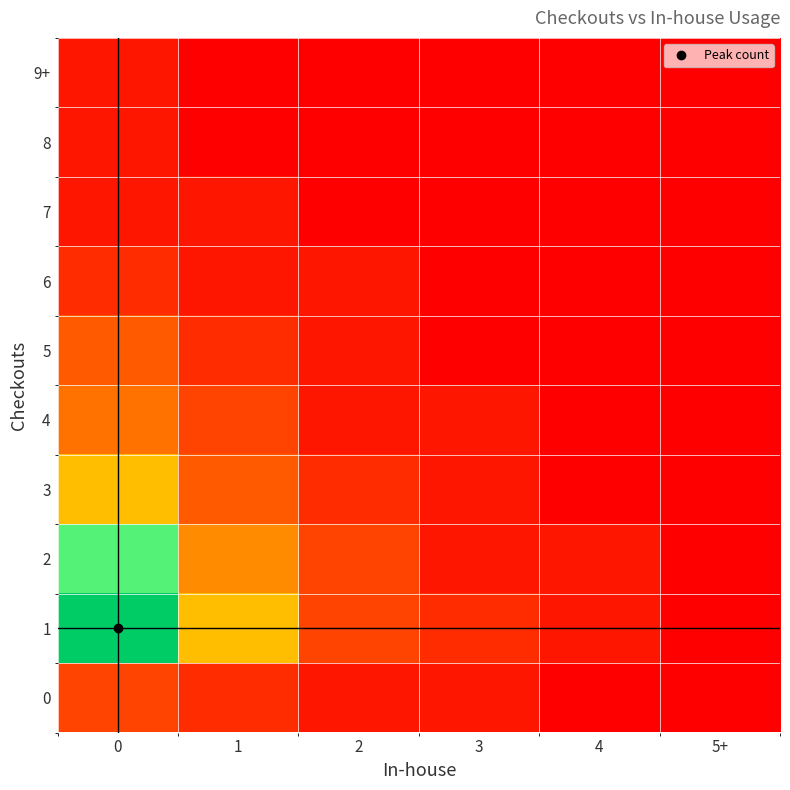

What is the total value across all series at 3?

6